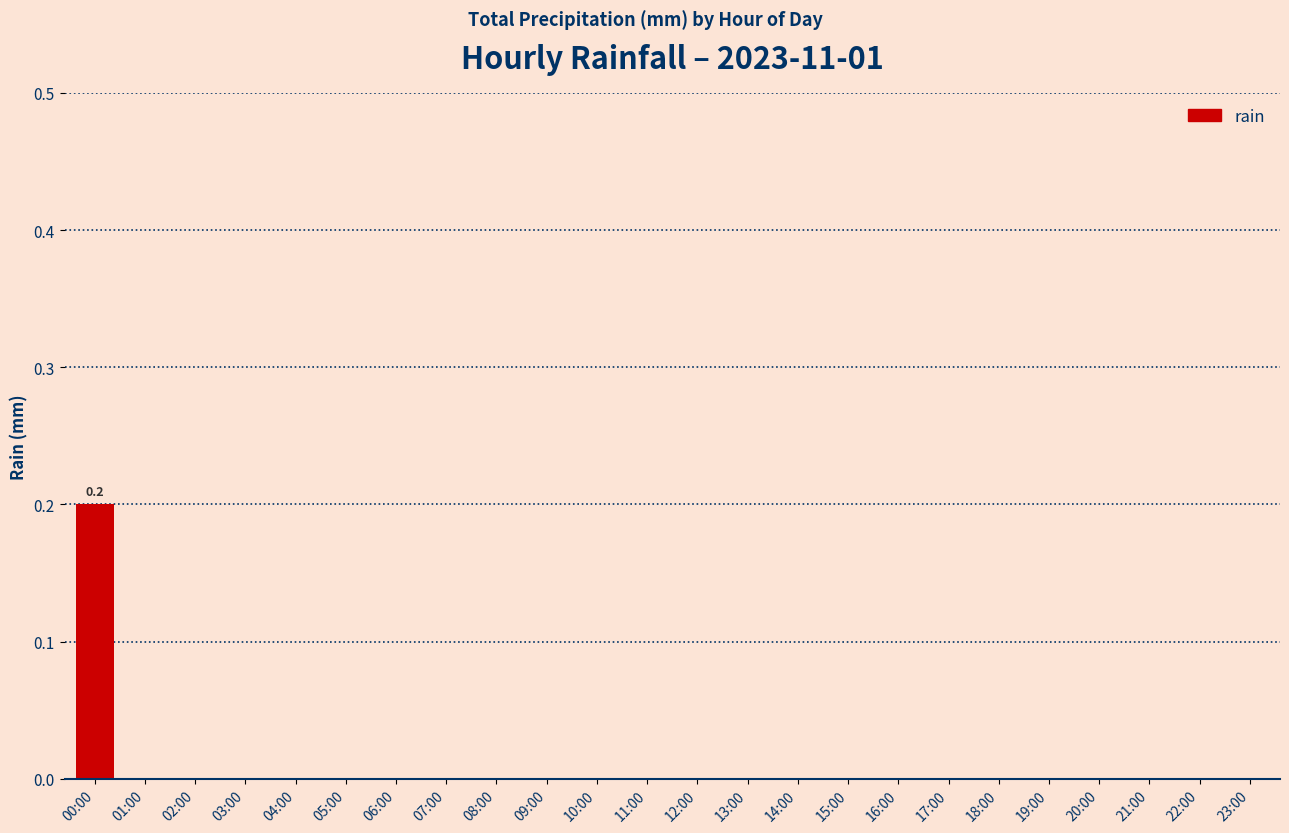

Is it true that the value at 07:00 is 0.0?

True